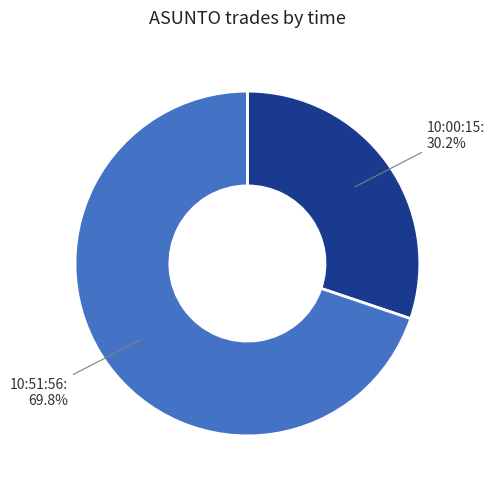

Does any single category account for the majority?

Yes